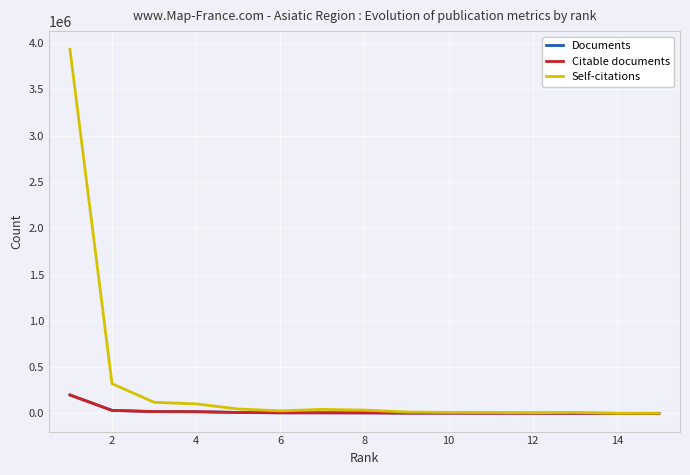

What is the maximum value shown in the chart?

3931110